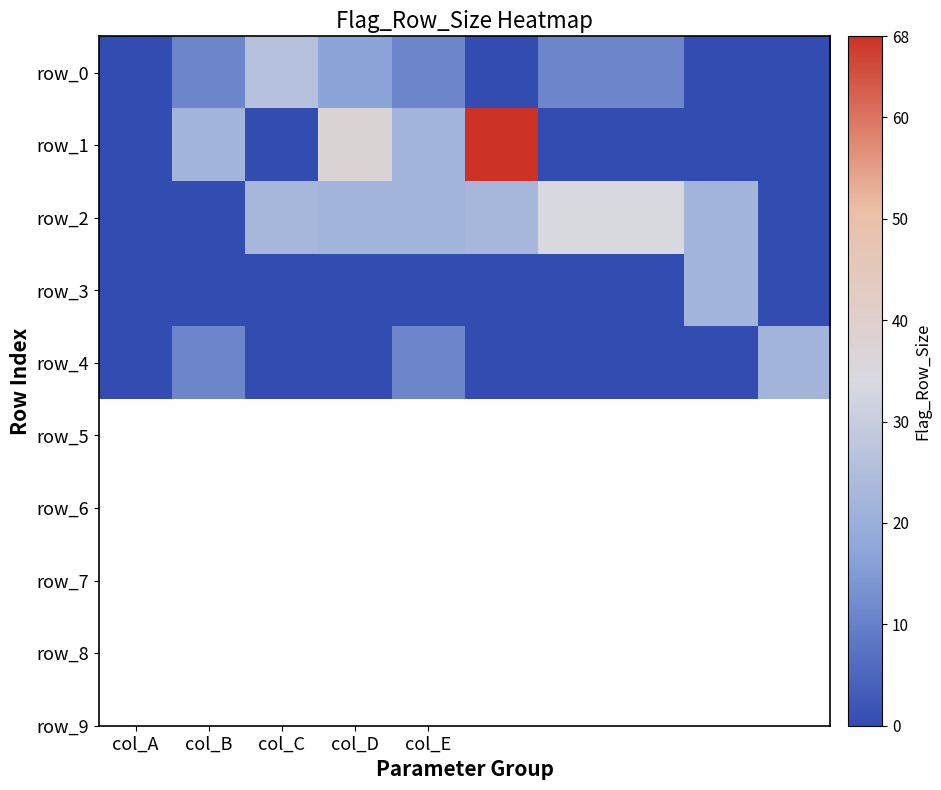

Reading right to left, transcribe all the data shown in this chart.

row_0: 0	0	11	11	0	11	17	26	11	0
row_1: 0	0	0	0	68	22	37	0	22	0
row_2: 0	22	34	34	23	22	22	23	0	0
row_3: 0	22	0	0	0	0	0	0	0	0
row_4: 22	0	0	0	0	11	0	0	11	0